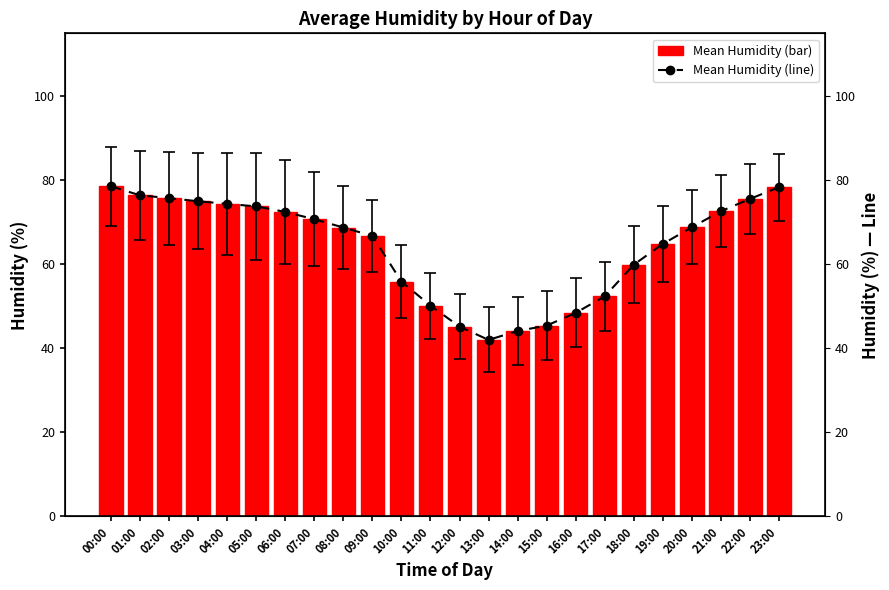

At which category does the chart reach its peak across all series?

00:00